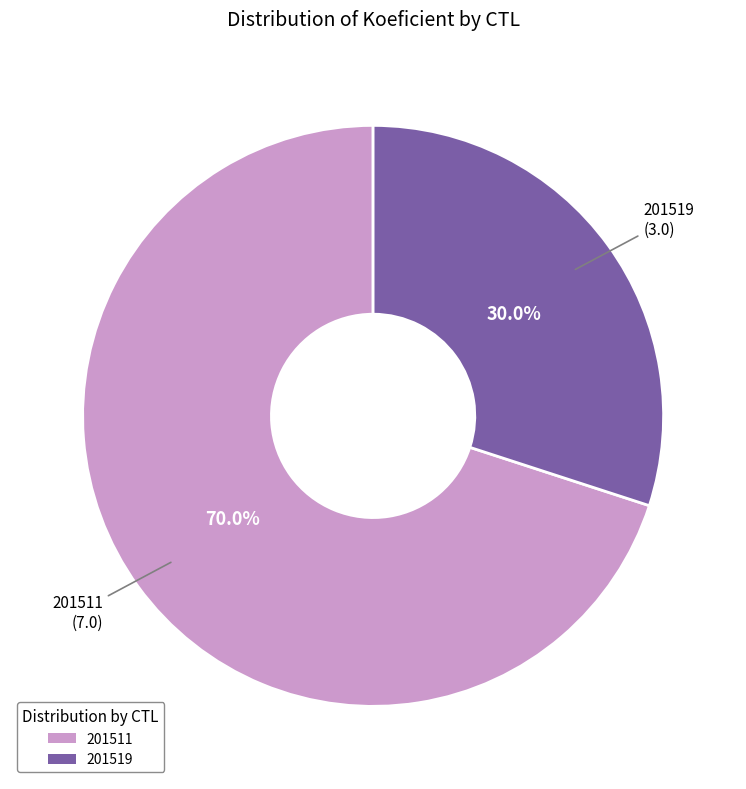

To the nearest percent, what portion does 201519 represent?

30%